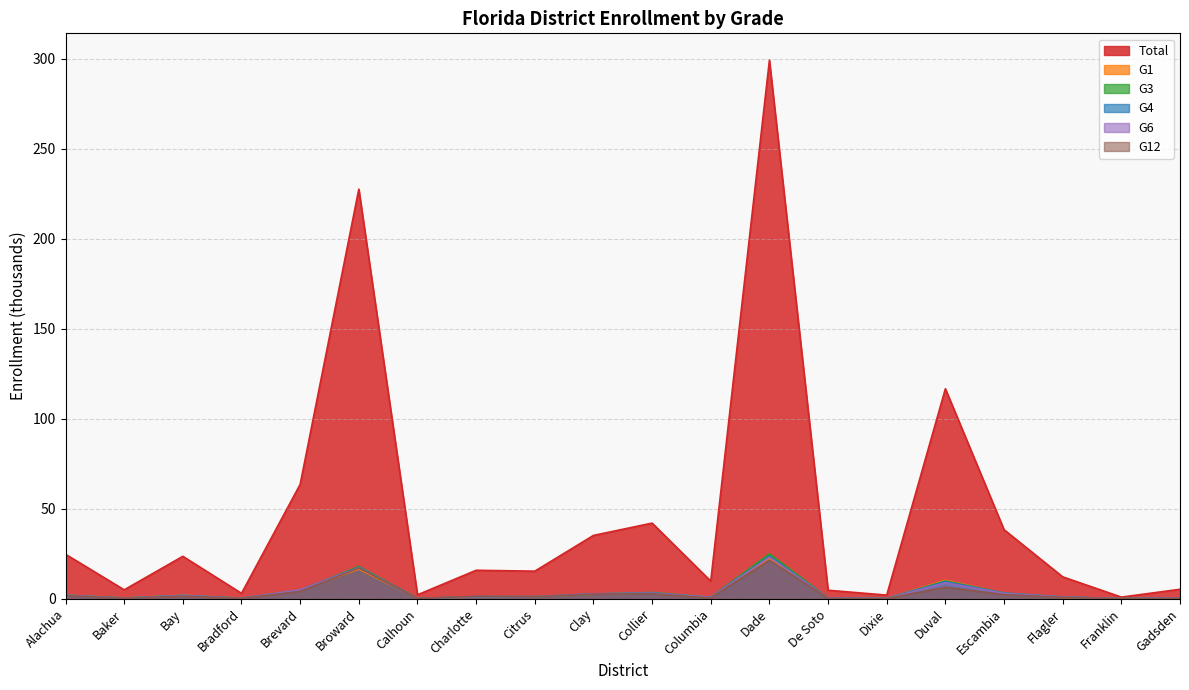

Which series has the widest spread of values?

Total